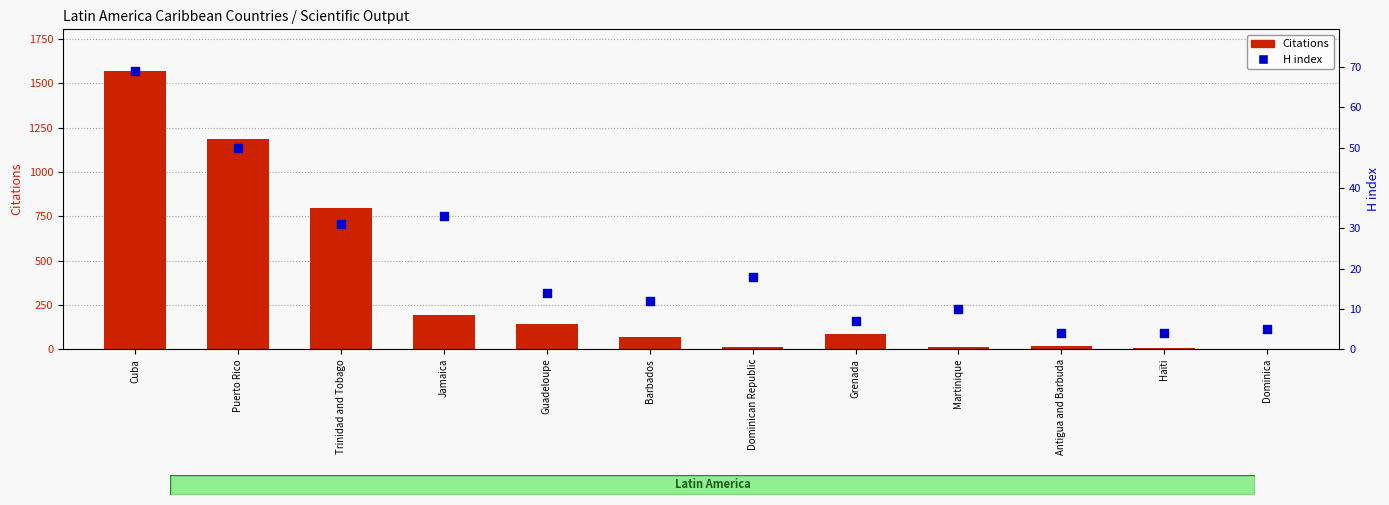

Which series reaches the minimum Y coordinate?

Citations